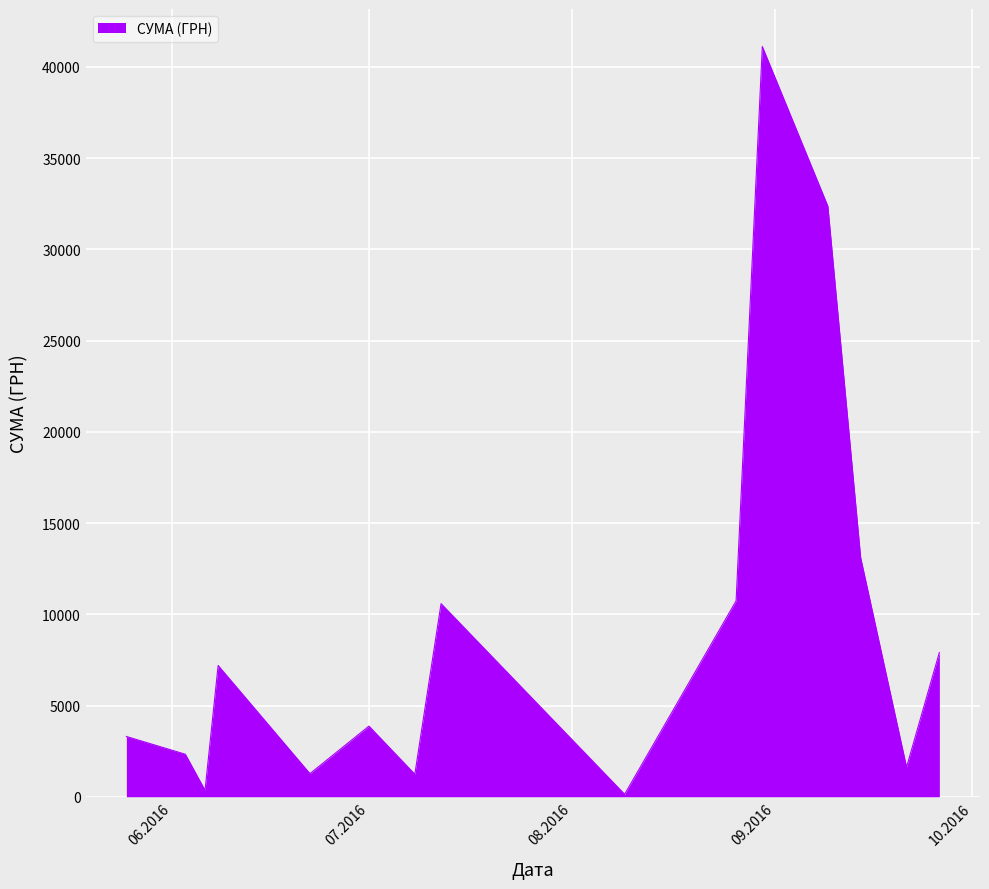

What is the greatest value displayed?

41121.0